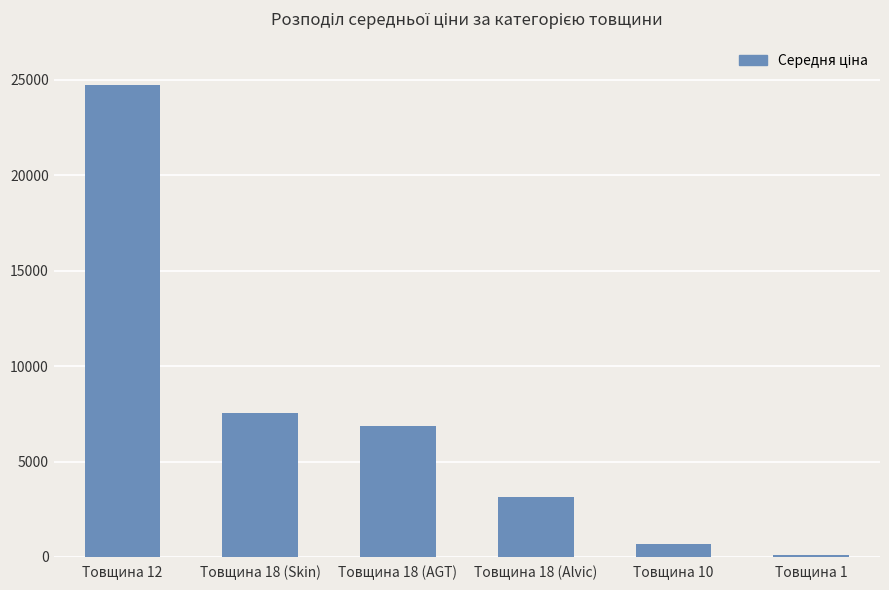

What is the label of the 5th bar from the left?

Товщина 10